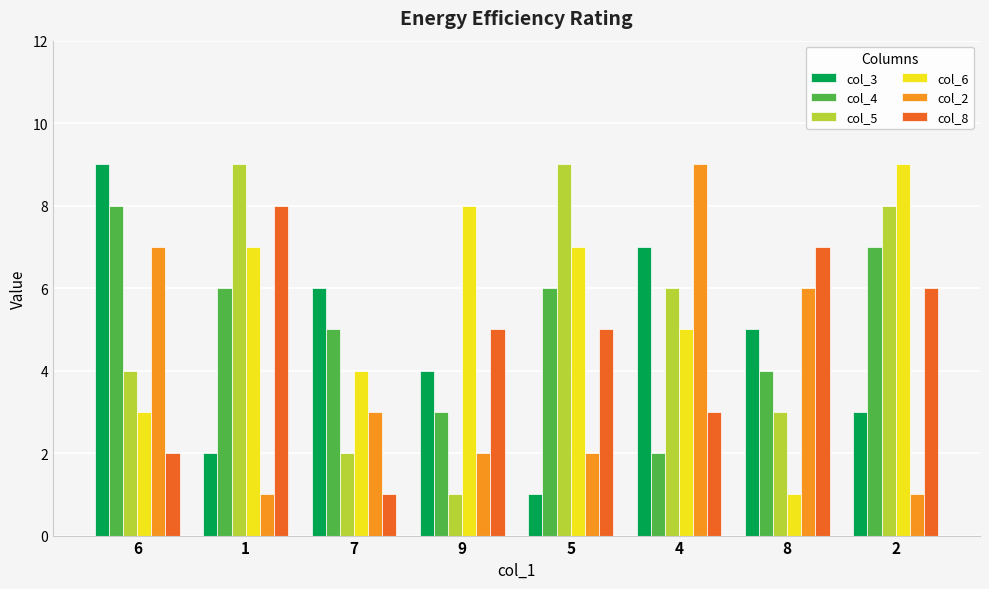

At which label is col_2 closest to 5?

8